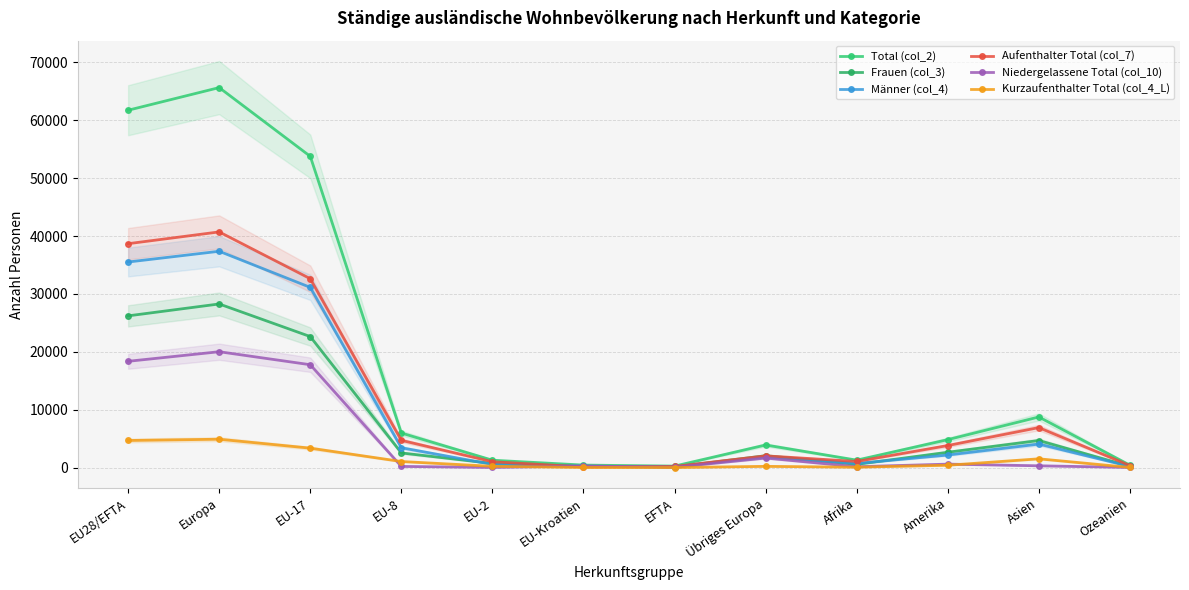

At which label is Aufenthalter Total (col_7) closest to 20421?

EU-17